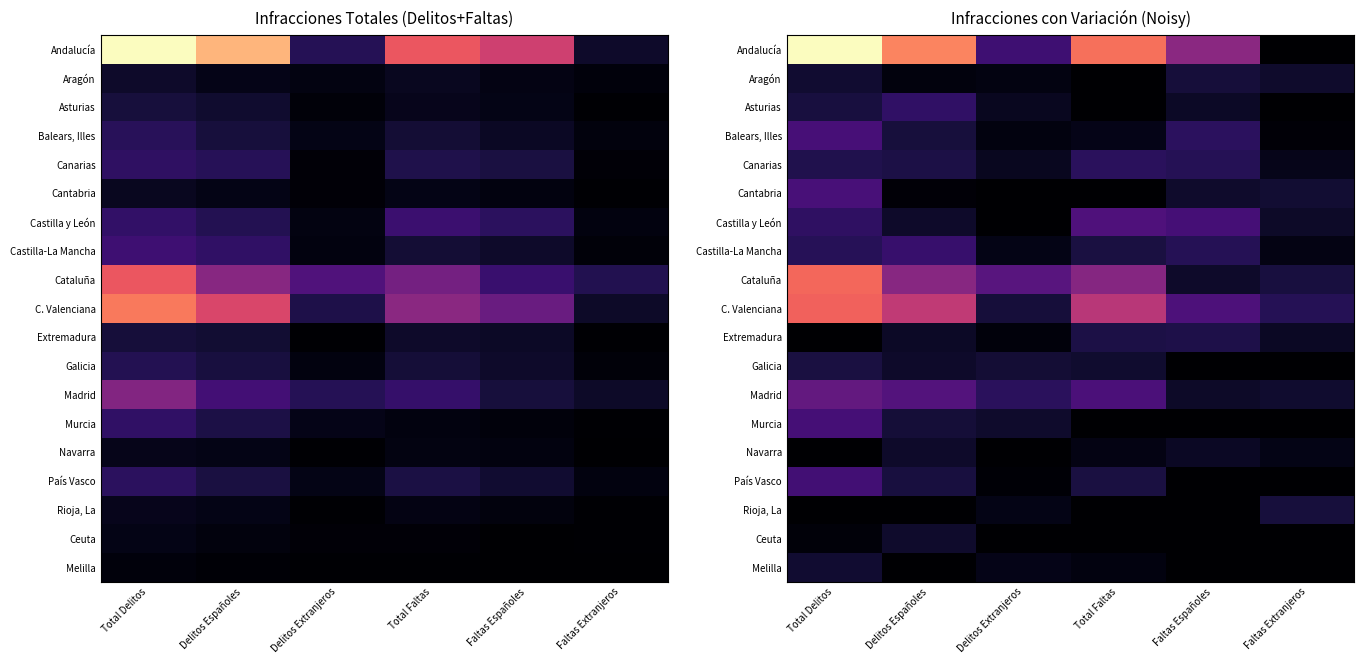

What is the spread (max minus min) of values at Faltas Españoles?

1429.7